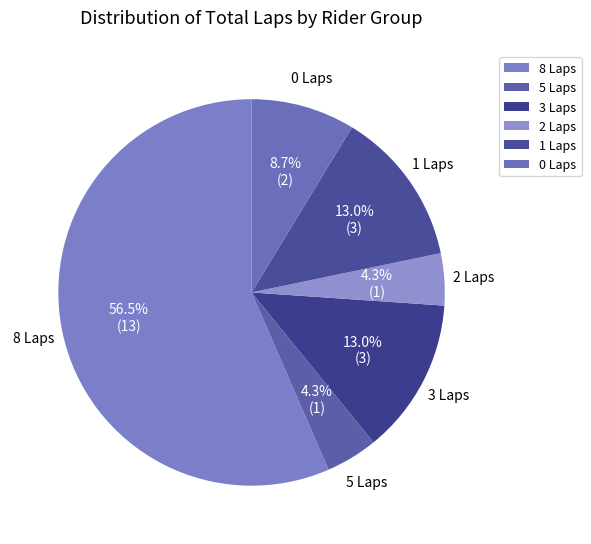

How many slices are in this pie chart?

6